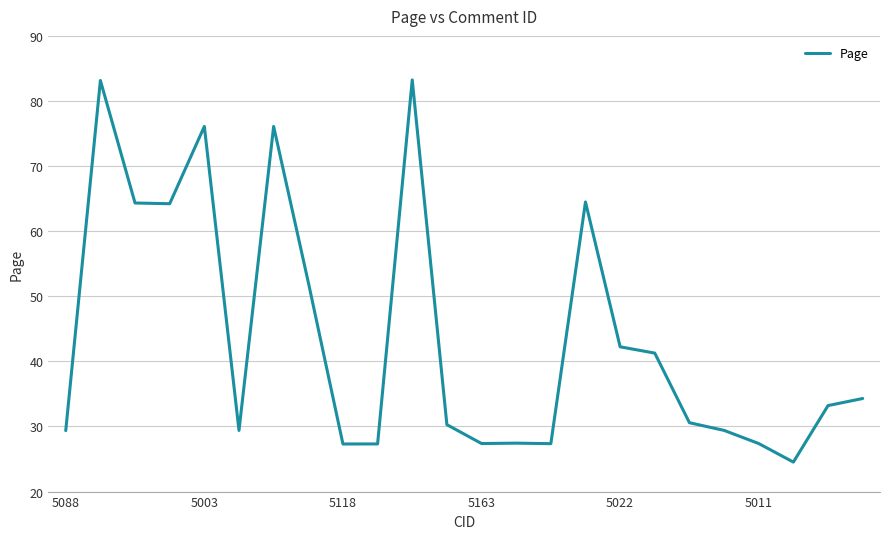

What is the minimum value shown in the chart?

24.5